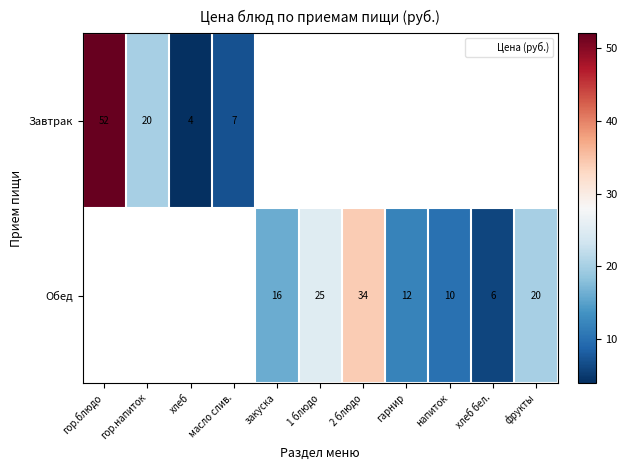

Which series has the widest spread of values?

Завтрак